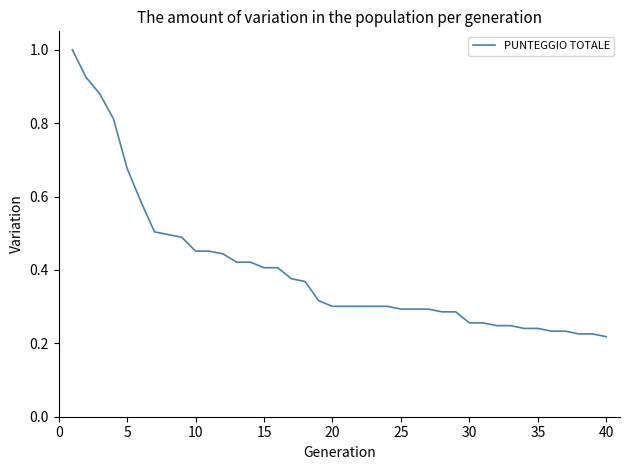

Does the chart have visible grid lines?

No